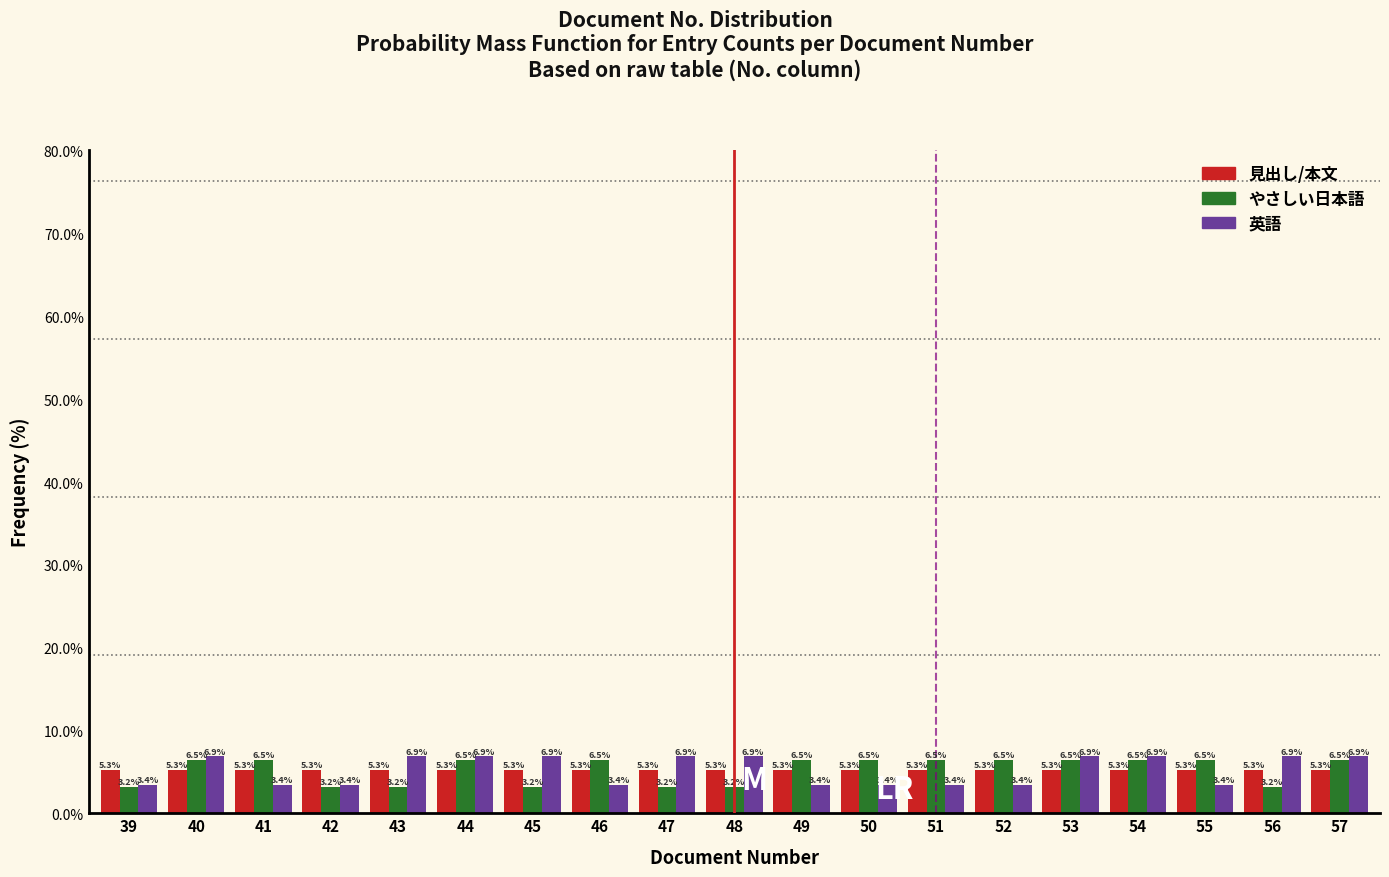

Reading right to left, what are all the values shown in this chart?

見出し/本文: 5.3	5.3	5.3	5.3	5.3	5.3	5.3	5.3	5.3	5.3	5.3	5.3	5.3	5.3	5.3	5.3	5.3	5.3	5.3
やさしい日本語: 6.5	3.2	6.5	6.5	6.5	6.5	6.5	6.5	6.5	3.2	3.2	6.5	3.2	6.5	3.2	3.2	6.5	6.5	3.2
英語: 6.9	6.9	3.4	6.9	6.9	3.4	3.4	3.4	3.4	6.9	6.9	3.4	6.9	6.9	6.9	3.4	3.4	6.9	3.4